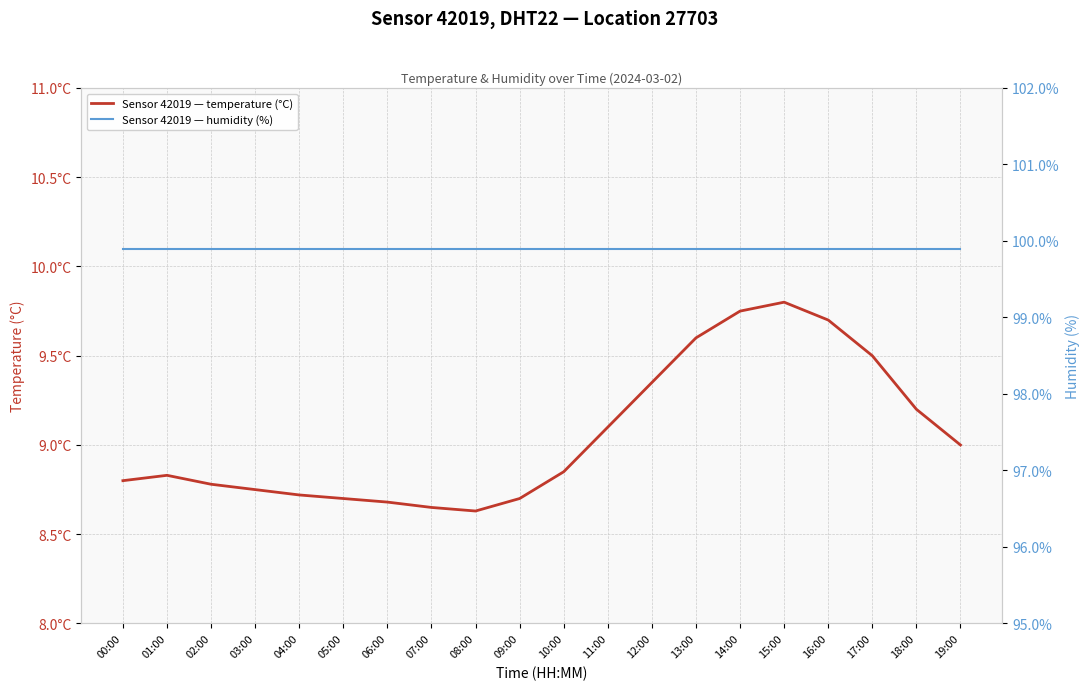

Reading left to right, extract all data points from this chart.

temperature: 8.8	8.8	8.8	8.8	8.7	8.7	8.7	8.7	8.6	8.7	8.8	9.1	9.3	9.6	9.8	9.8	9.7	9.5	9.2	9.0
humidity: 99.9	99.9	99.9	99.9	99.9	99.9	99.9	99.9	99.9	99.9	99.9	99.9	99.9	99.9	99.9	99.9	99.9	99.9	99.9	99.9